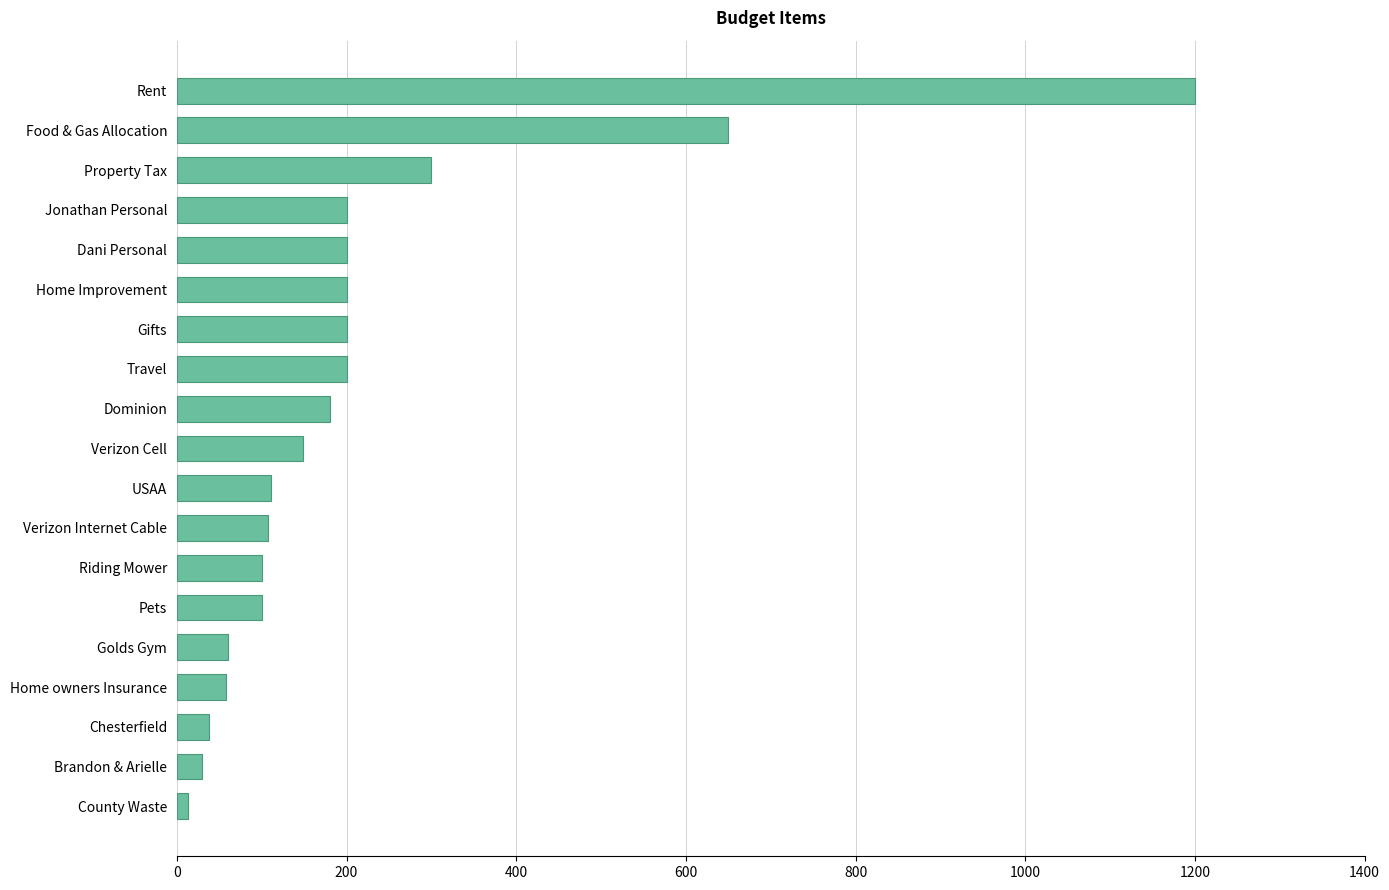

What is the greatest value displayed?

1200